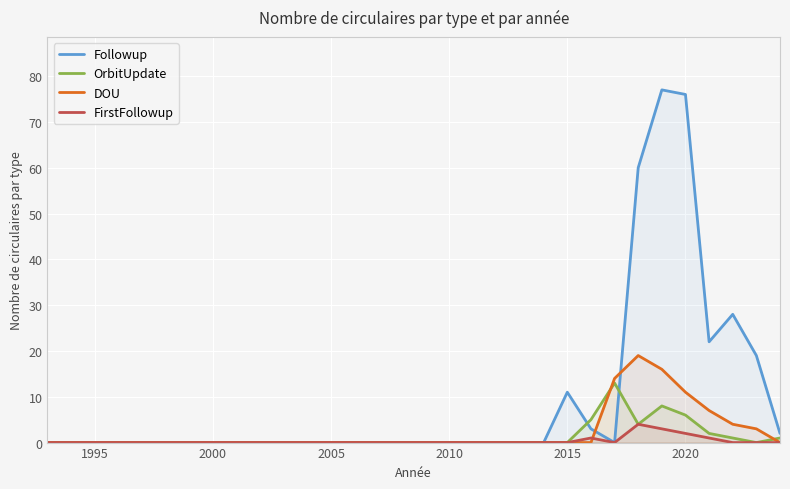

What is the spread (max minus min) of values at 2015?

11